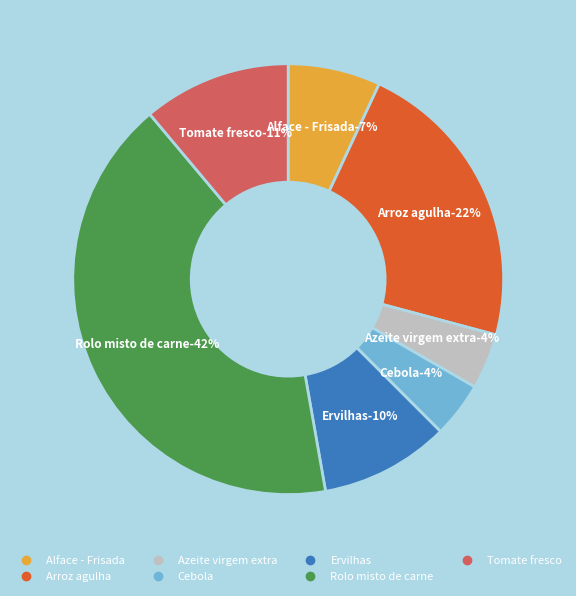

Which has a higher value, Tomate fresco or Azeite virgem extra?

Tomate fresco